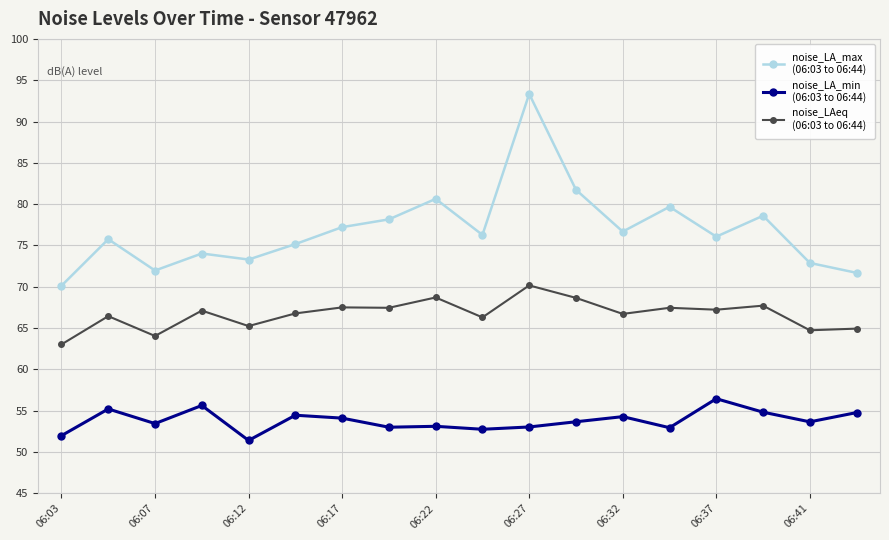

What is the minimum value shown in the chart?

51.4